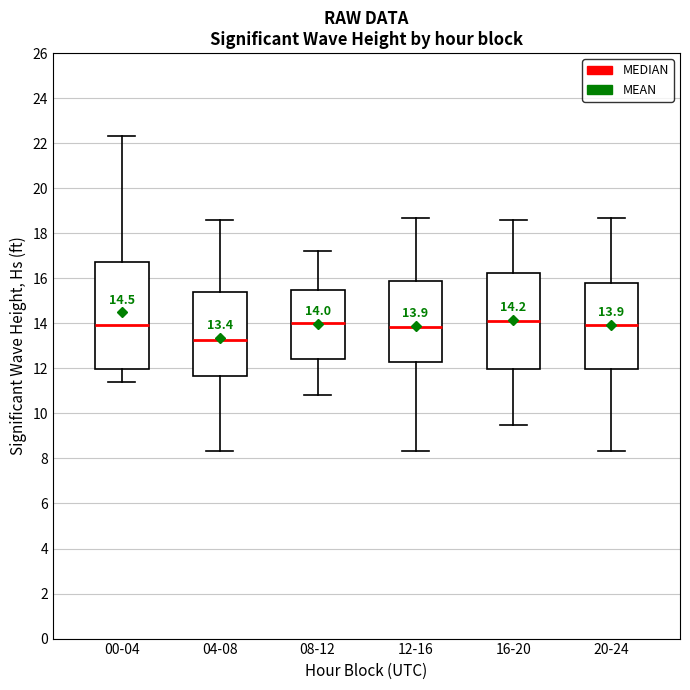

Which box is the tallest, from its lower edge to its upper edge?

00-04